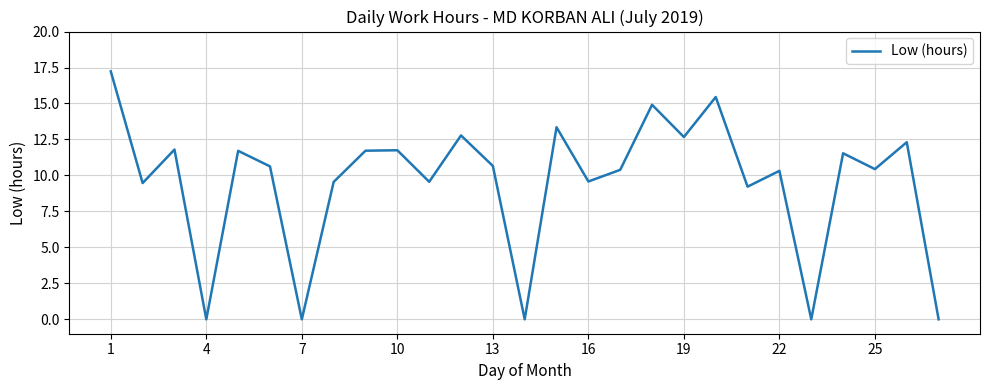

What is the difference between the maximum and minimum values?

17.2